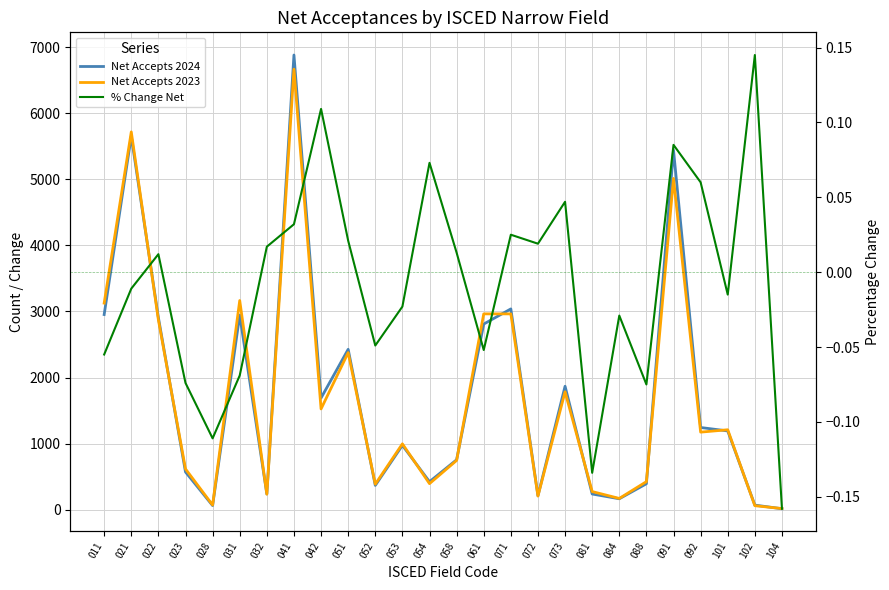

True or false: % Change Net and Net Accepts 2024 intersect in this chart.

False